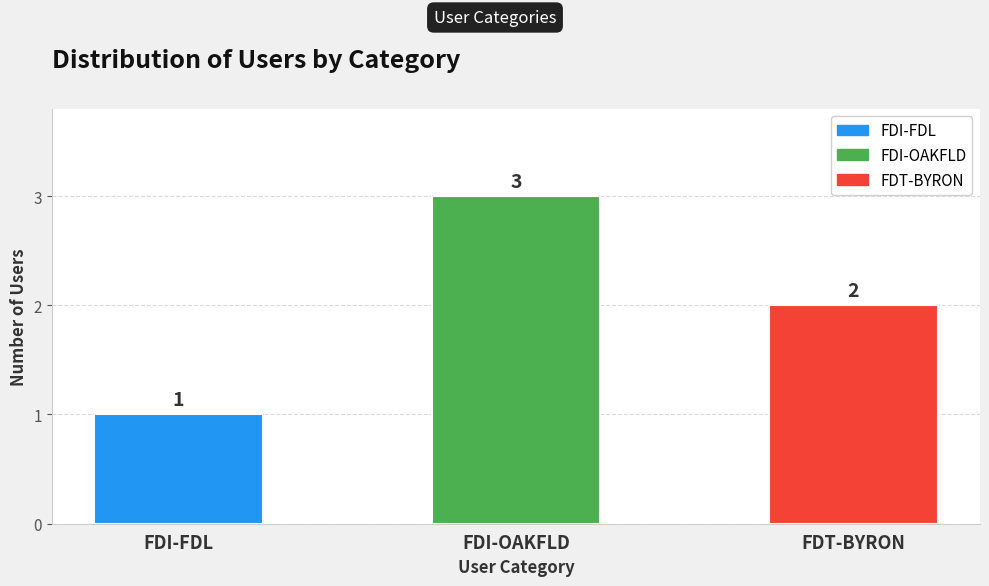

What is the value of the 1st bar from the left?

1